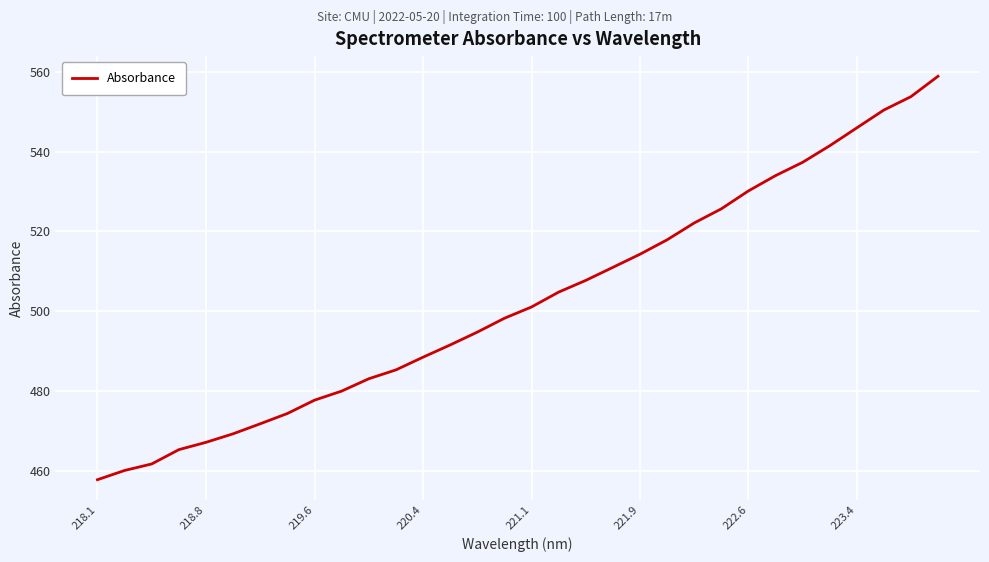

What is the smallest value displayed?

457.7